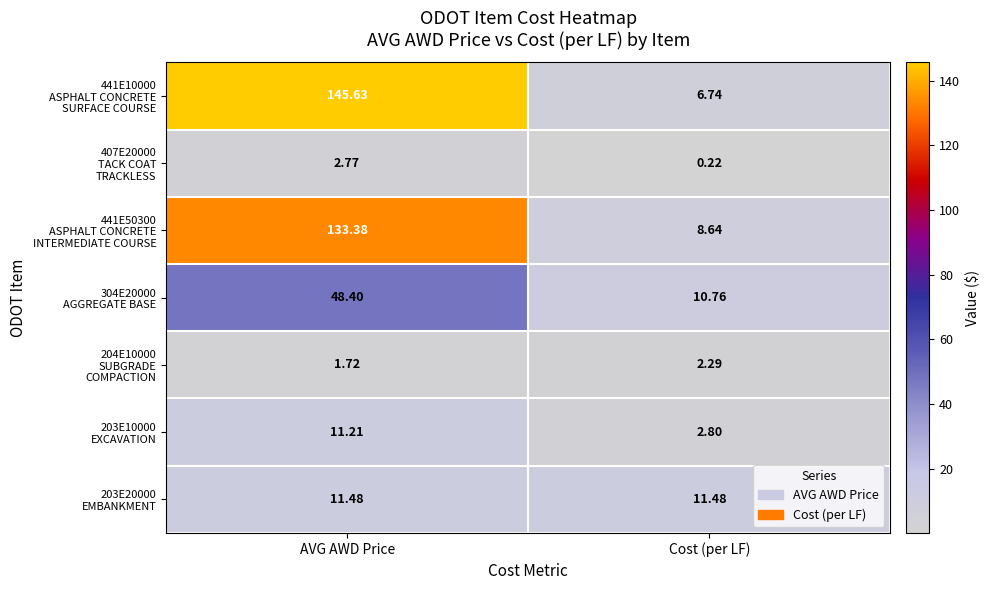

At which category is the sum across all series the highest?

AVG AWD Price